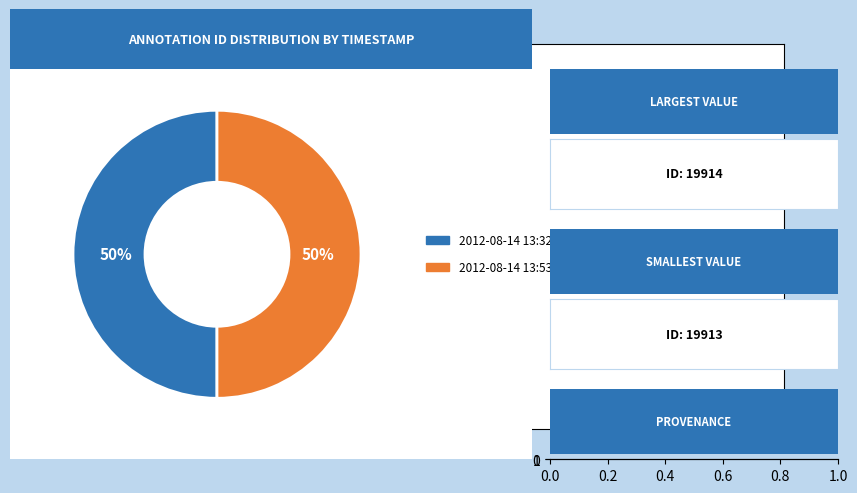

Do 2012-08-14 13:53:26 UTC and 2012-08-14 13:32:28 UTC together represent more than half of the pie?

Yes